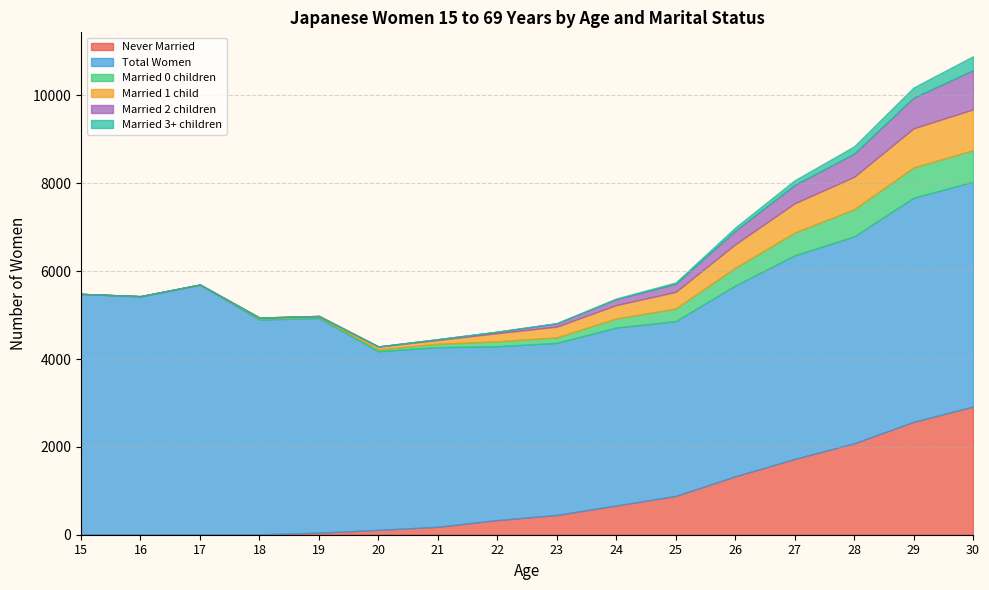

Which series changed the most between 15 and 24?

Total Women